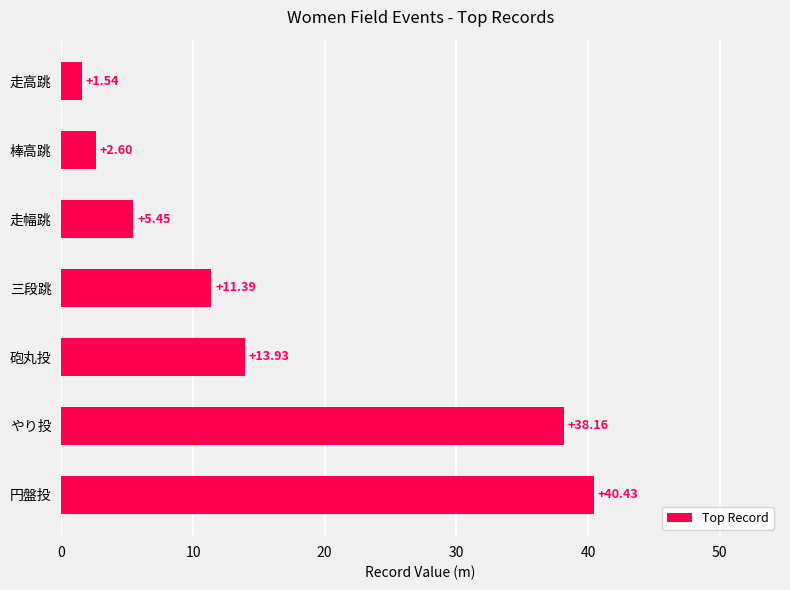

What is the difference between the second highest and minimum values?

36.6